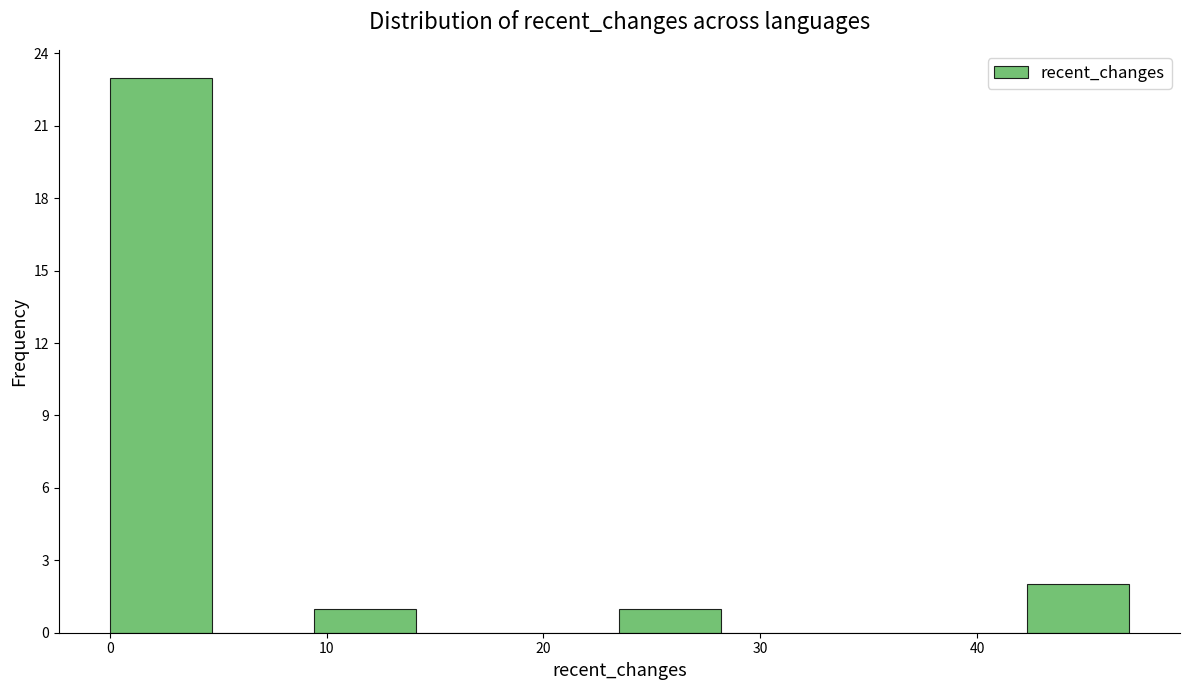

Which range on the x-axis has the tallest bar?

0.0 to 4.7